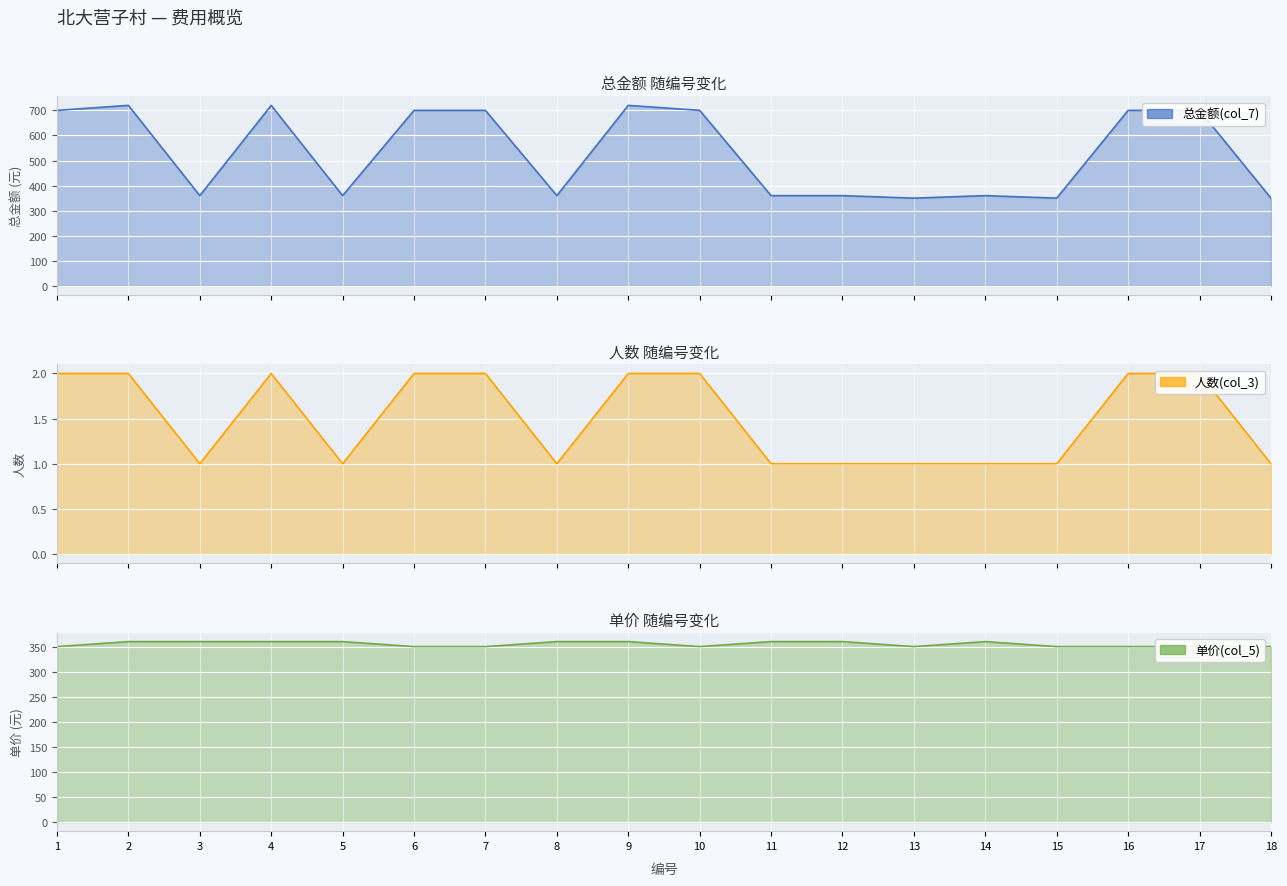

What is the difference between the values at 5 and 18?

10